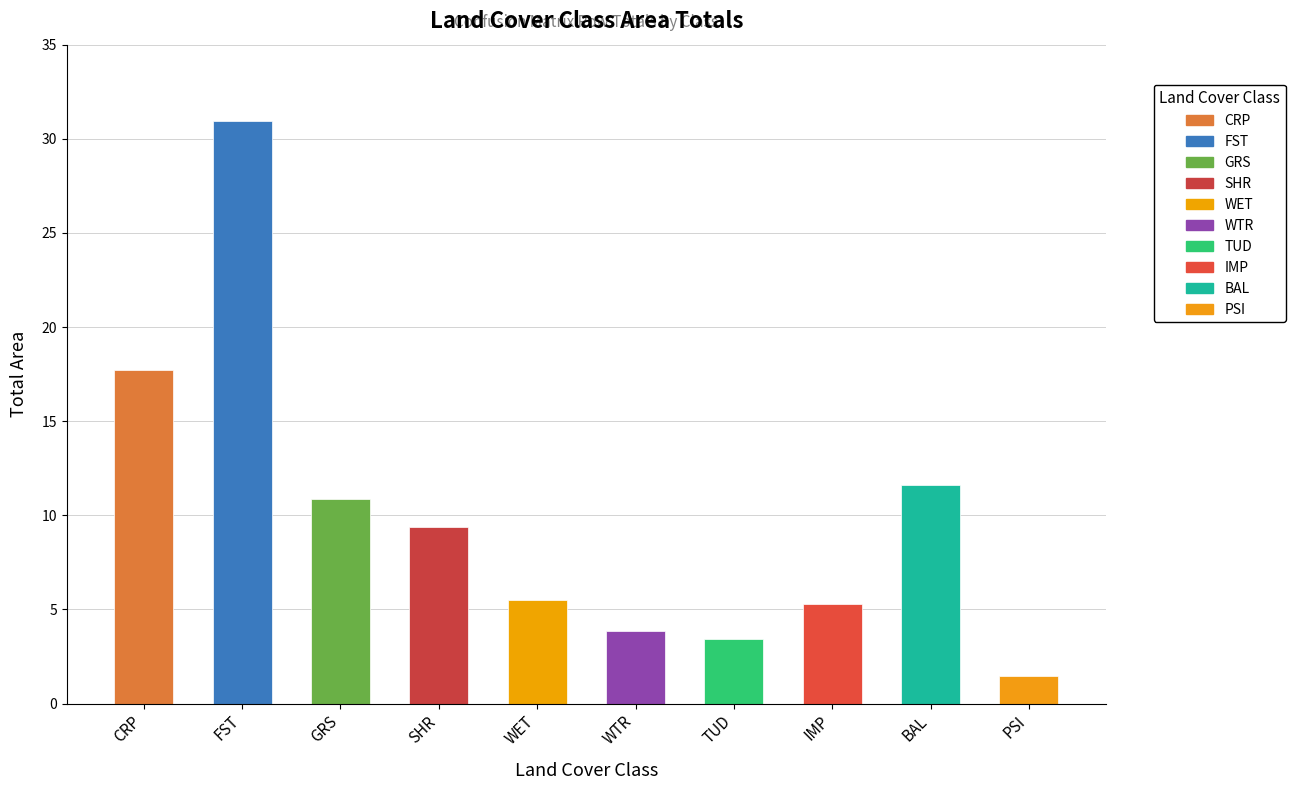

What is the greatest value displayed?

30.9